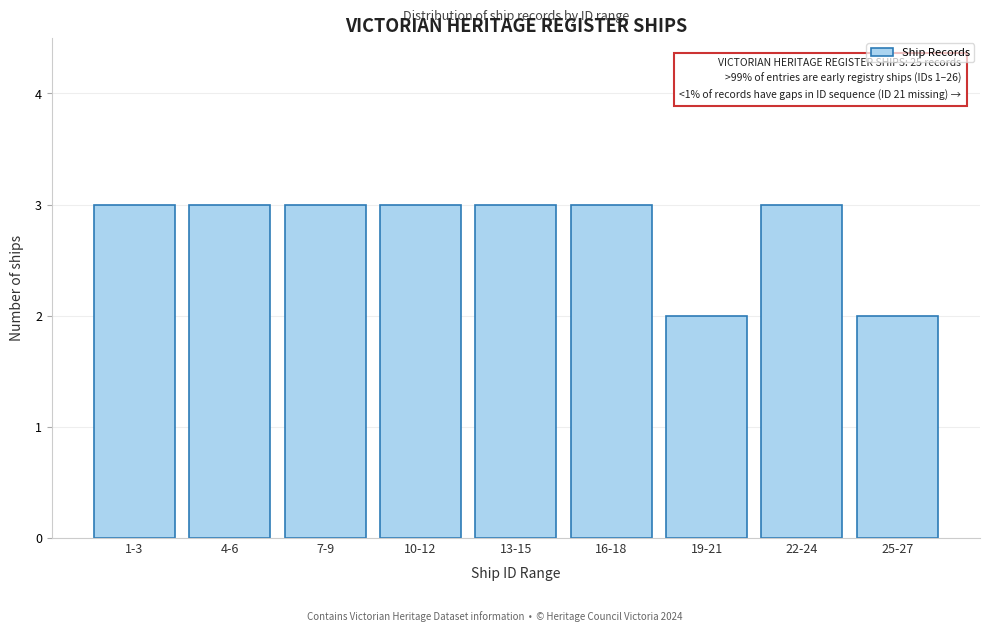

Reading left to right, transcribe all the data shown in this chart.

3	3	3	3	3	3	2	3	2